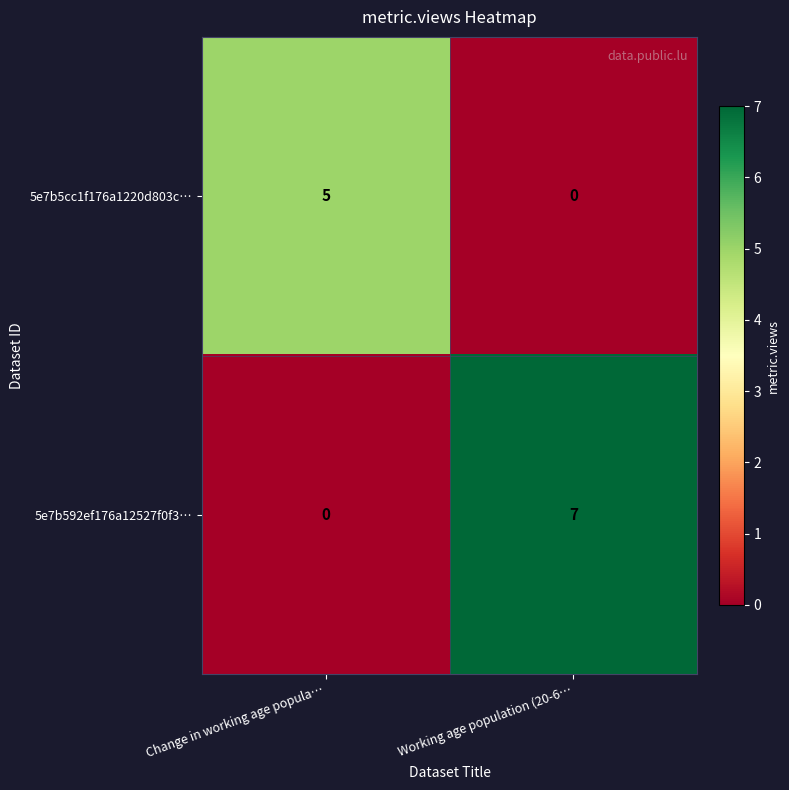

At how many categories does at least one series exceed 0?

2